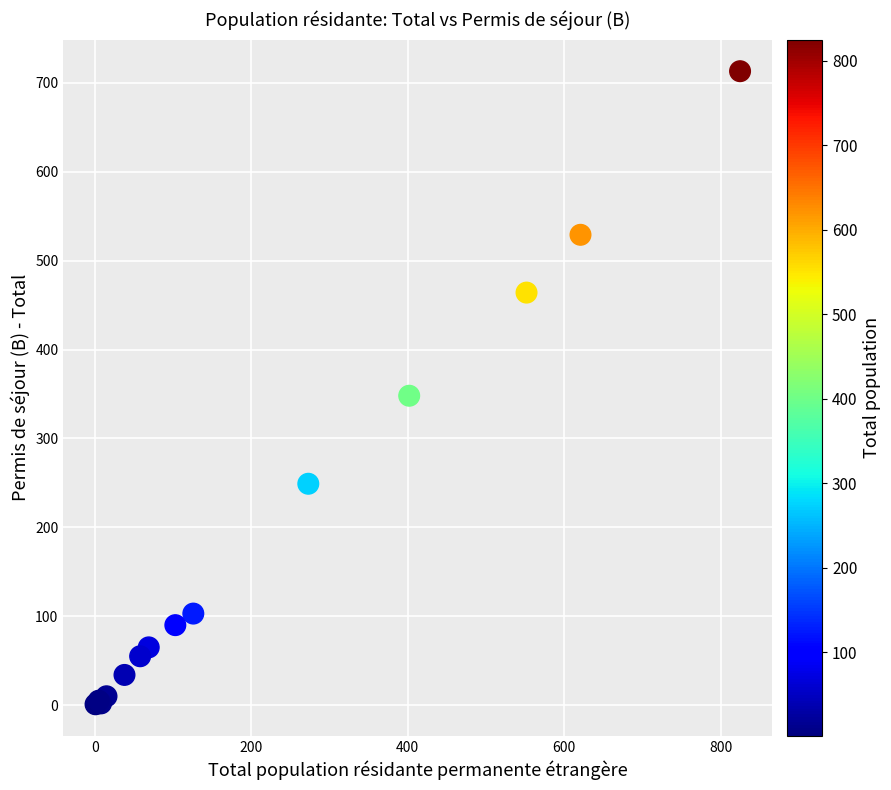

What Y value in the scatter plot is closest to 357?

348